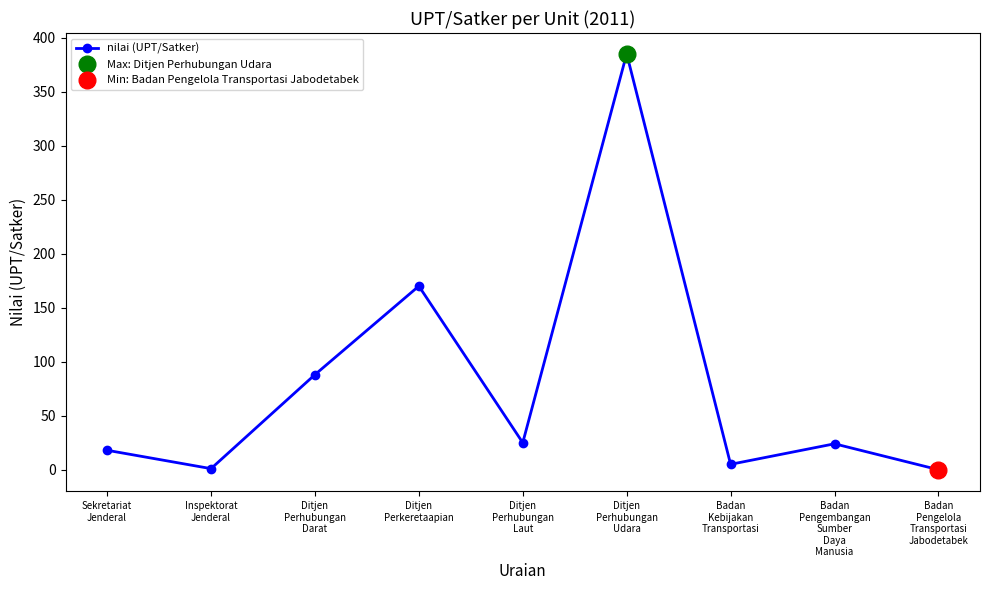

How many values are below 24?

4